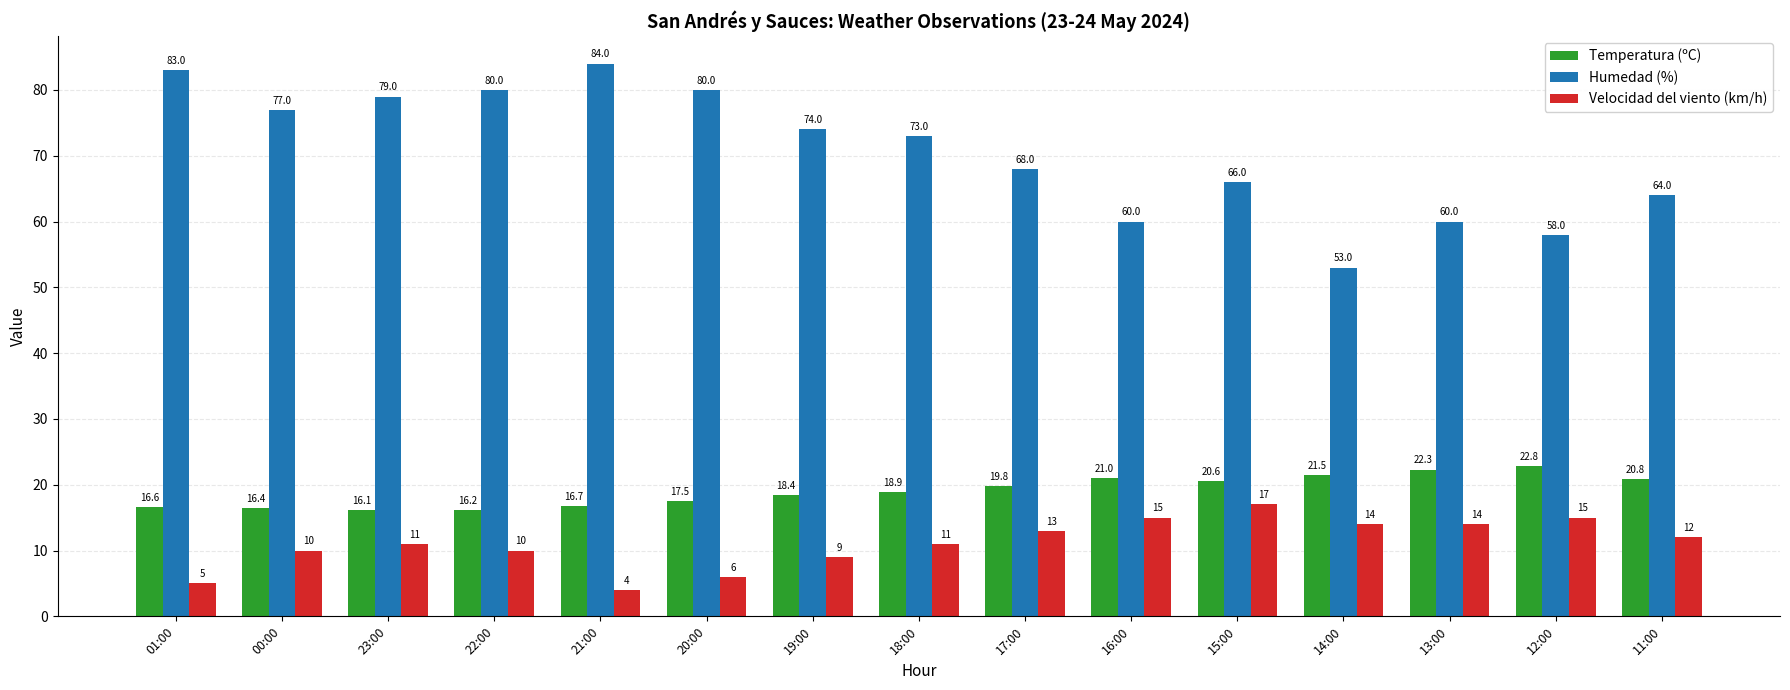

Rank the series by their maximum value, from lowest to highest.

Velocidad del viento (km/h), Temperatura (ºC), Humedad (%)